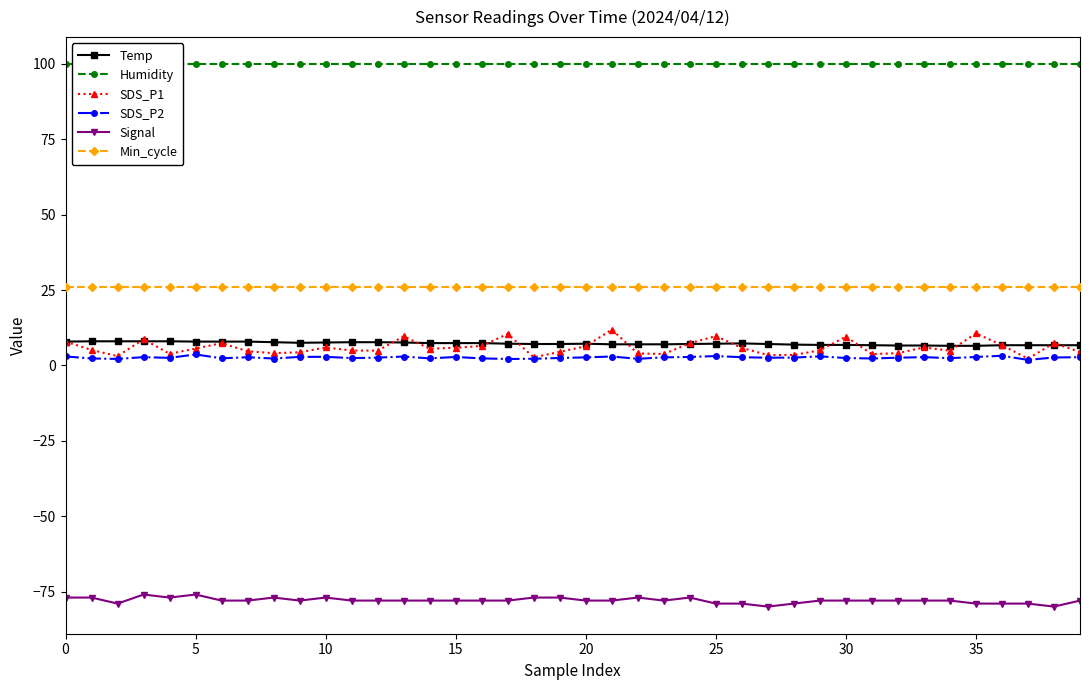

Rank the series at 16 from lowest to highest value.

Signal, SDS_P2, SDS_P1, Temp, Min_cycle, Humidity